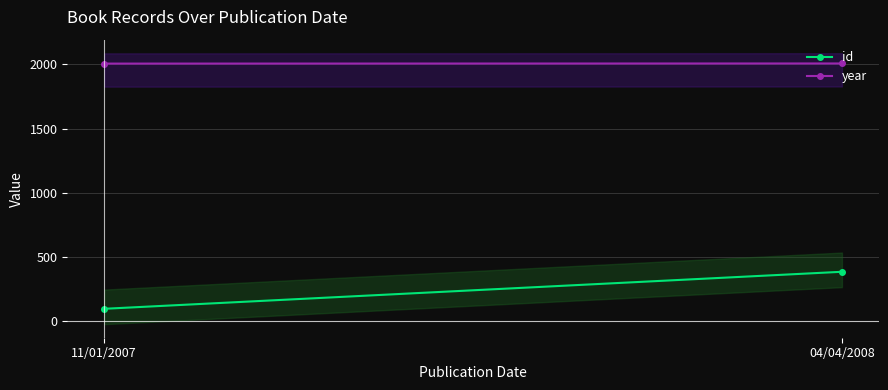

At which label is year closest to 2007?

11/01/2007